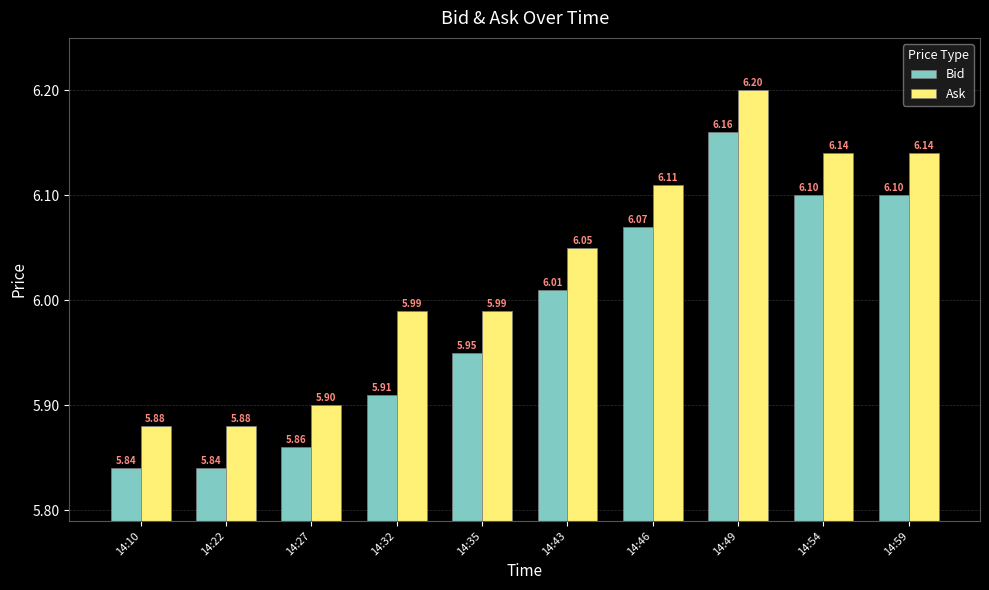

Rank the series by their average value, from lowest to highest.

Bid, Ask